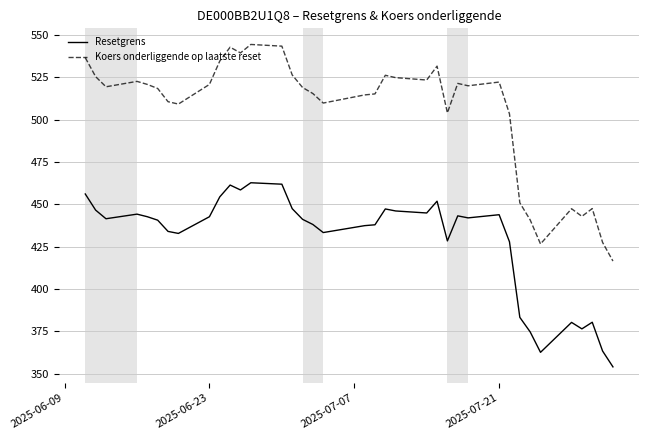

True or false: Koers onderliggende op laatste reset has more than 0 interior local peaks.

True